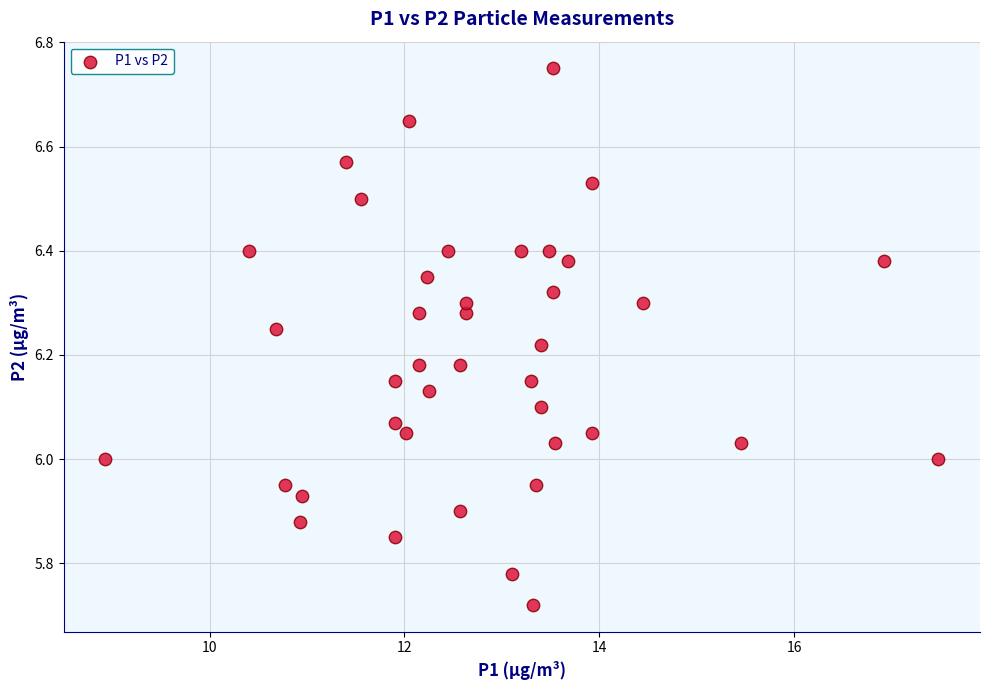

What is the range of X values (max minus min)?

8.6